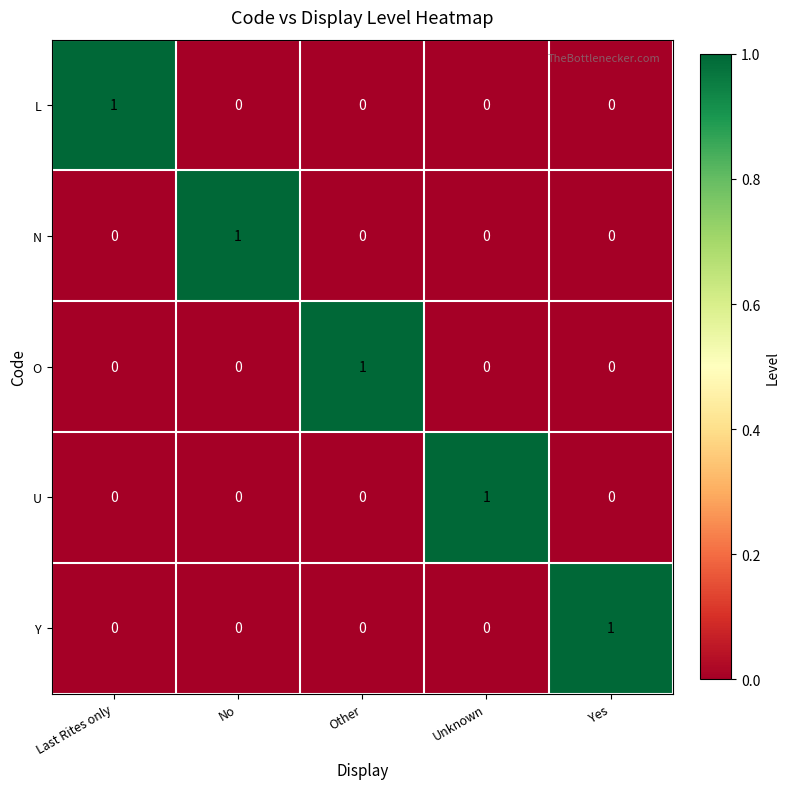

At how many categories does at least one series exceed 0?

5